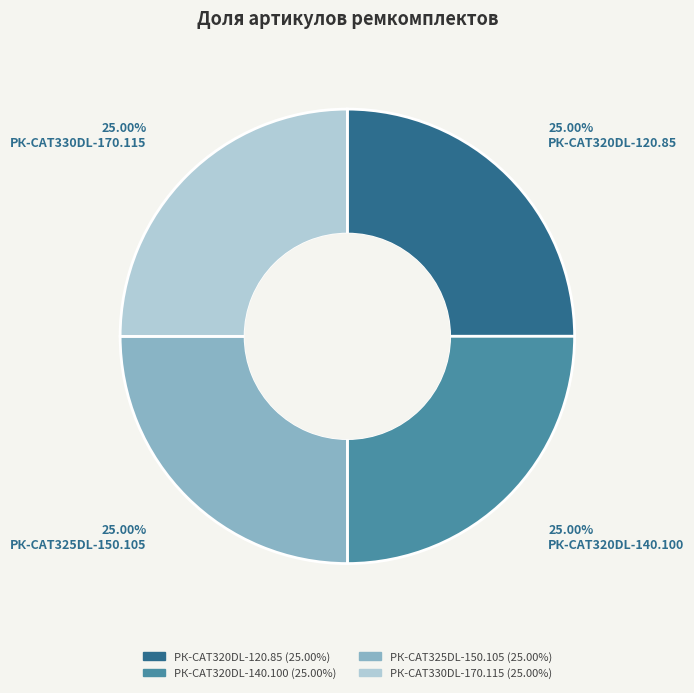

The РК-CAT325DL-150.105 slice represents 38% of the pie. True or false?

False